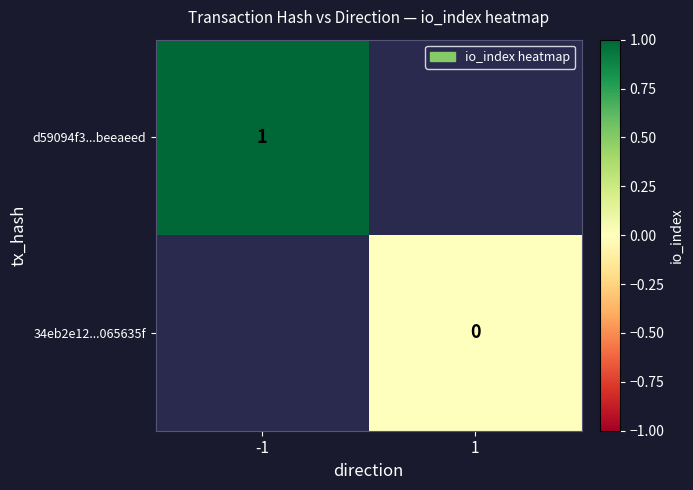

List the labels in order of 34eb2e12...065635f value, largest first.

-1, 1